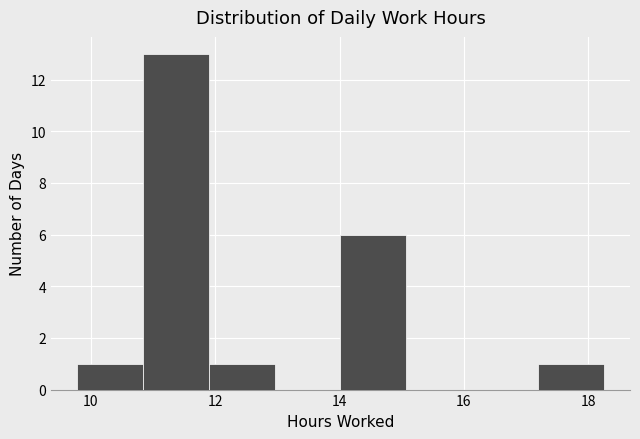

Over which range of the x-axis is the bar tallest?

10.8 to 11.8